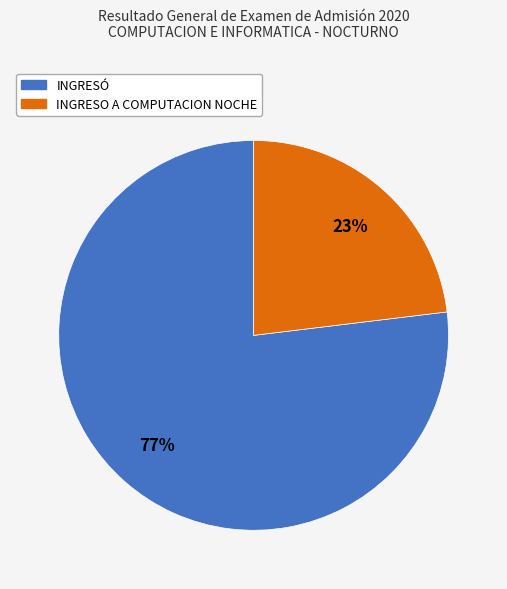

Is there any slice that represents more than half of the pie?

Yes